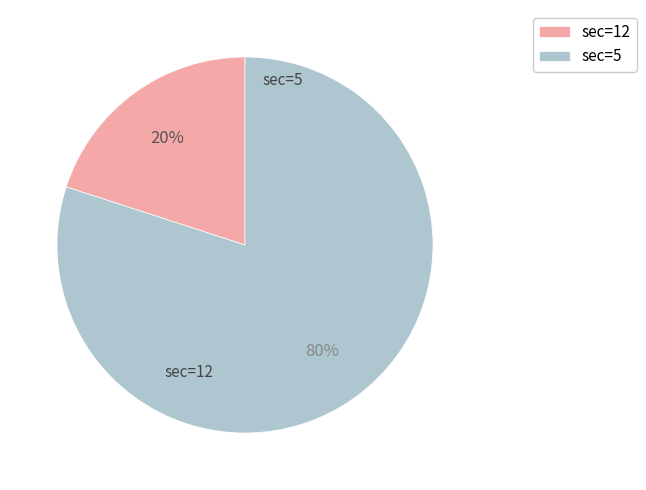

Which category has the biggest portion of the pie?

sec=5